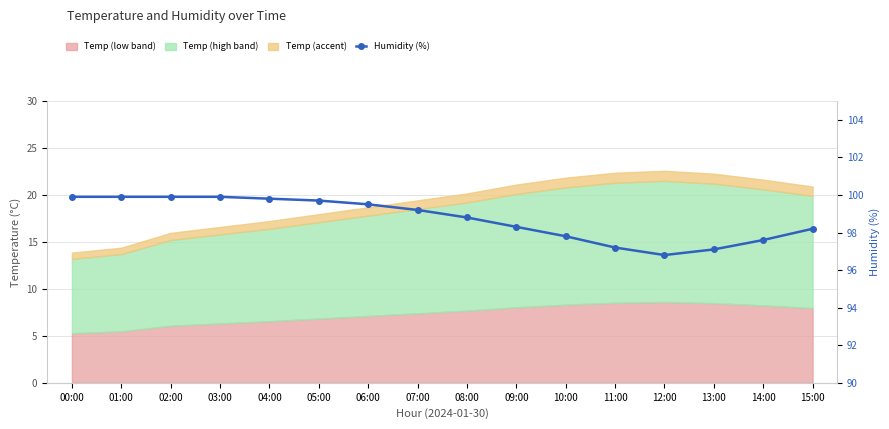

Where is the first local minimum?

12:00